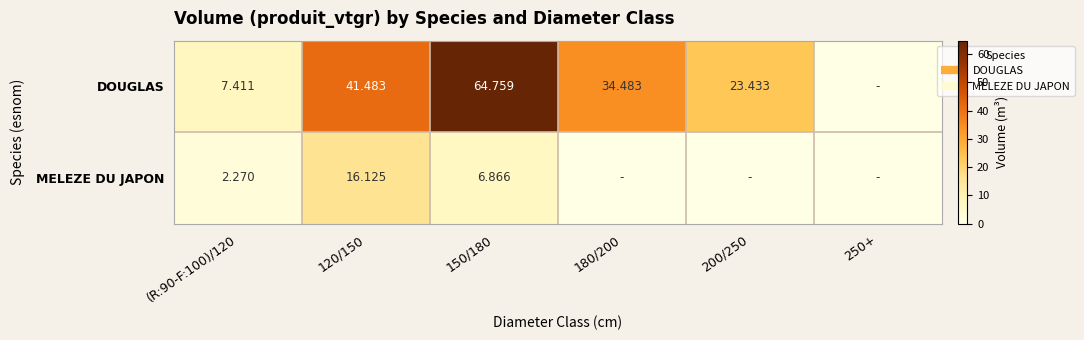

What is the difference between the second highest and second lowest values in the MELEZE DU JAPON series?

6.9